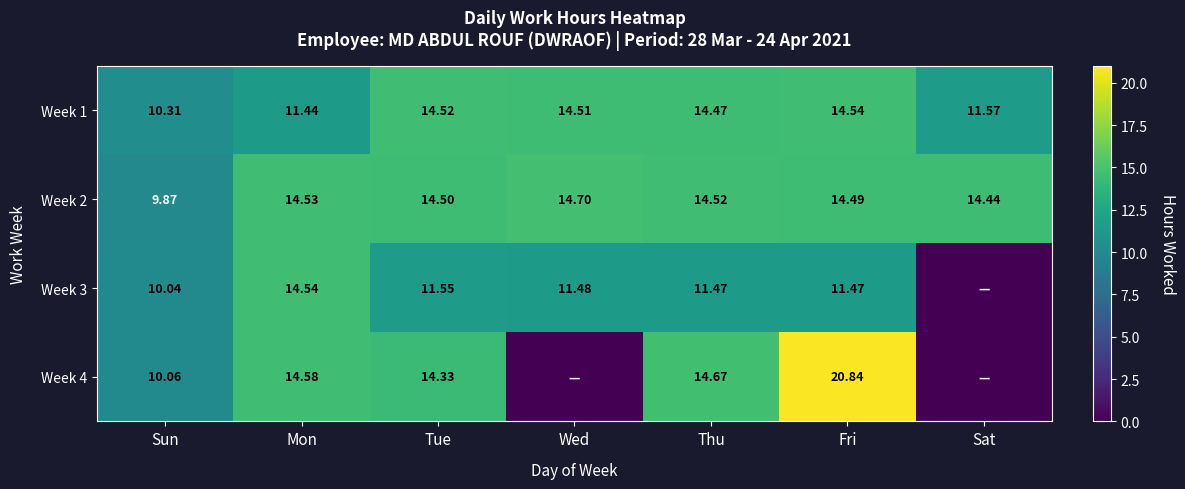

Is the value of Week 3 at Mon greater than the value of Week 1 at Sat?

Yes